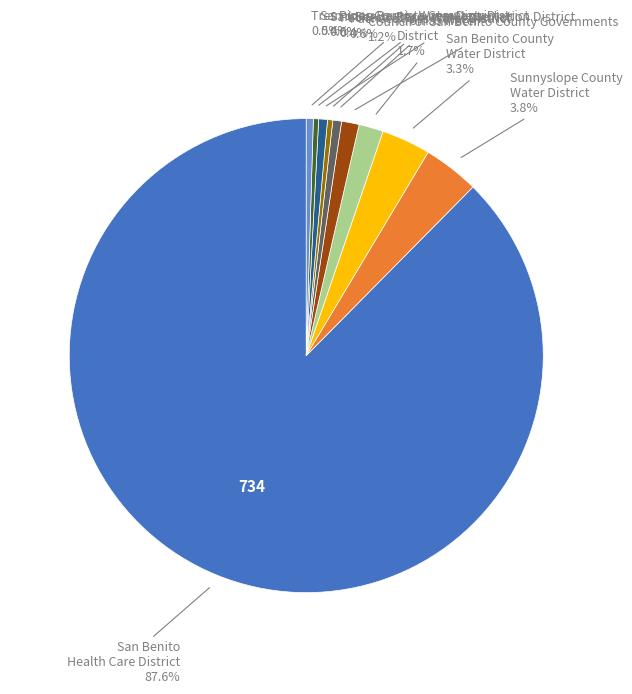

Is there any slice that represents more than half of the pie?

Yes